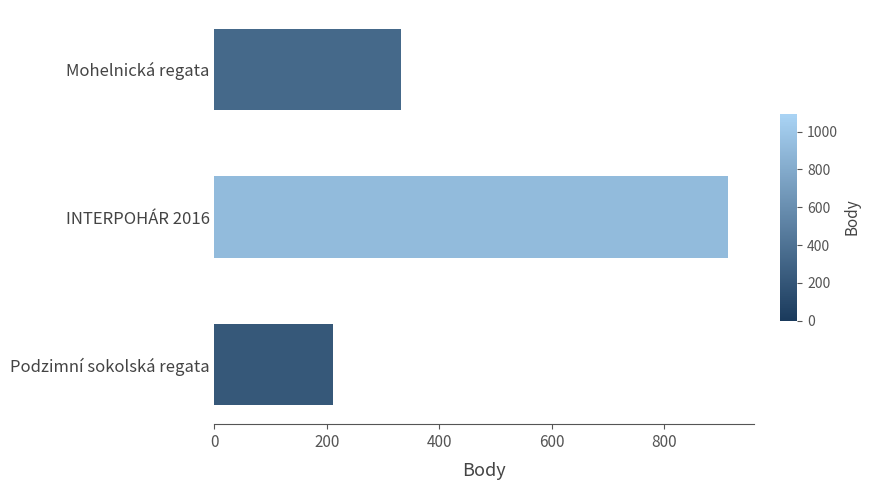

What is the change in value from INTERPOHÁR 2016 to Podzimní sokolská regata?

-703